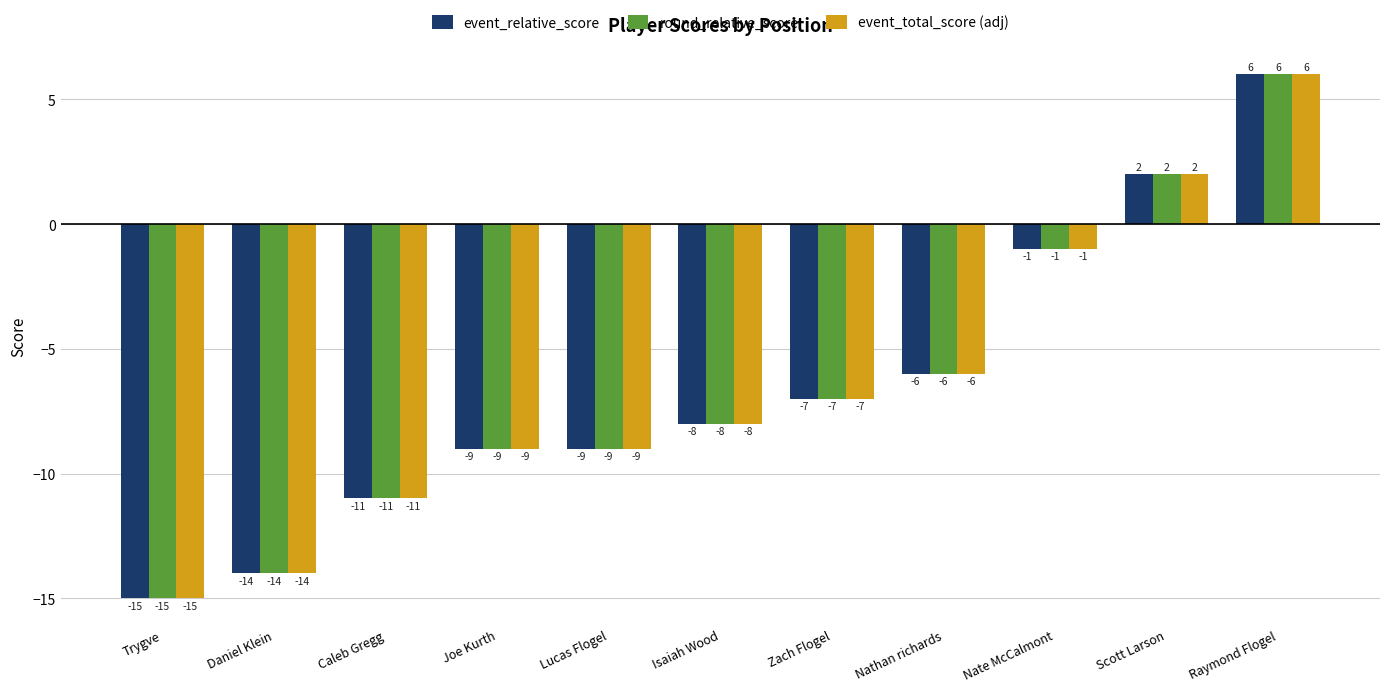

What is the sum of the event_relative_score values at Nathan richards and Lucas Flogel?

-15